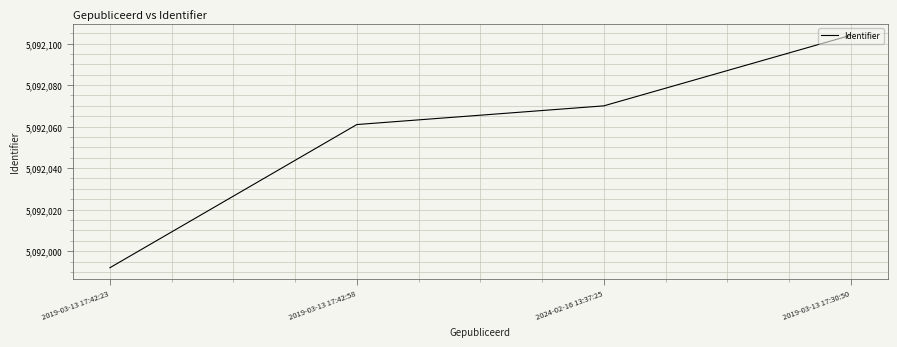

What position from the right is 2019-03-13 17:42:23?

4